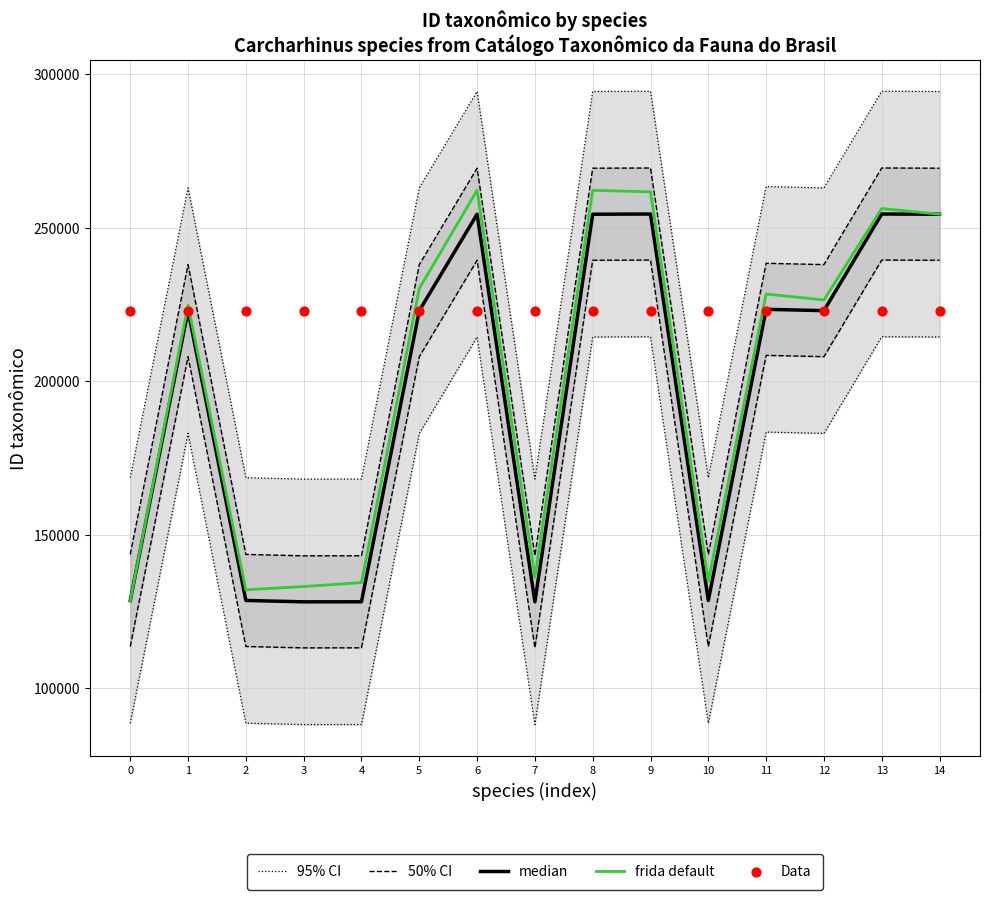

What are all the series names shown in the legend?

95% CI, 50% CI, median, frida default, Data